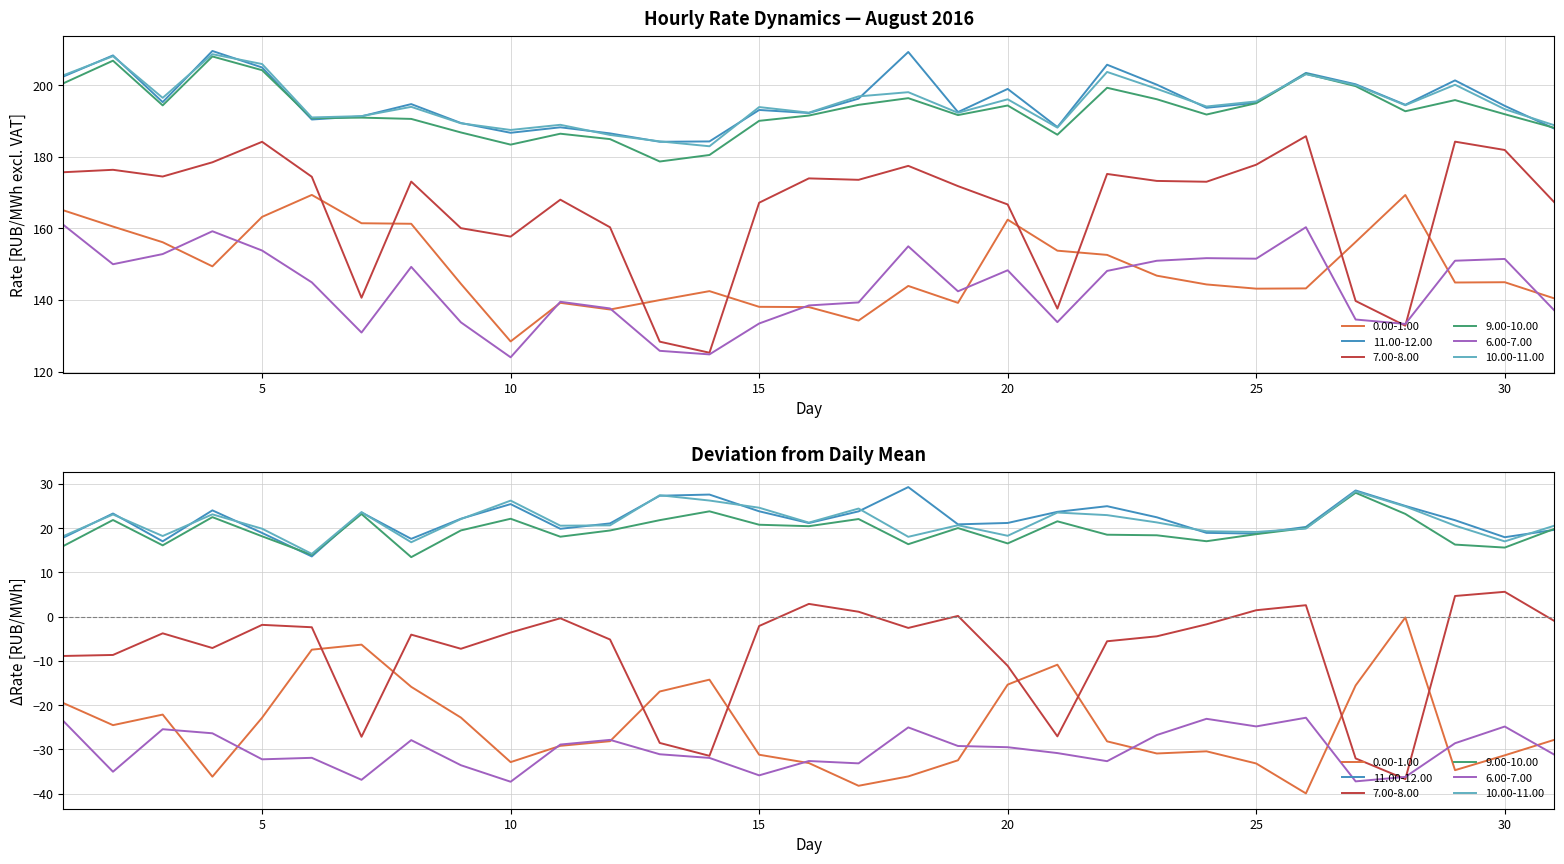

Between which two adjacent categories do 11.00-12.00 and 10.00-11.00 first intersect?

1 and 2